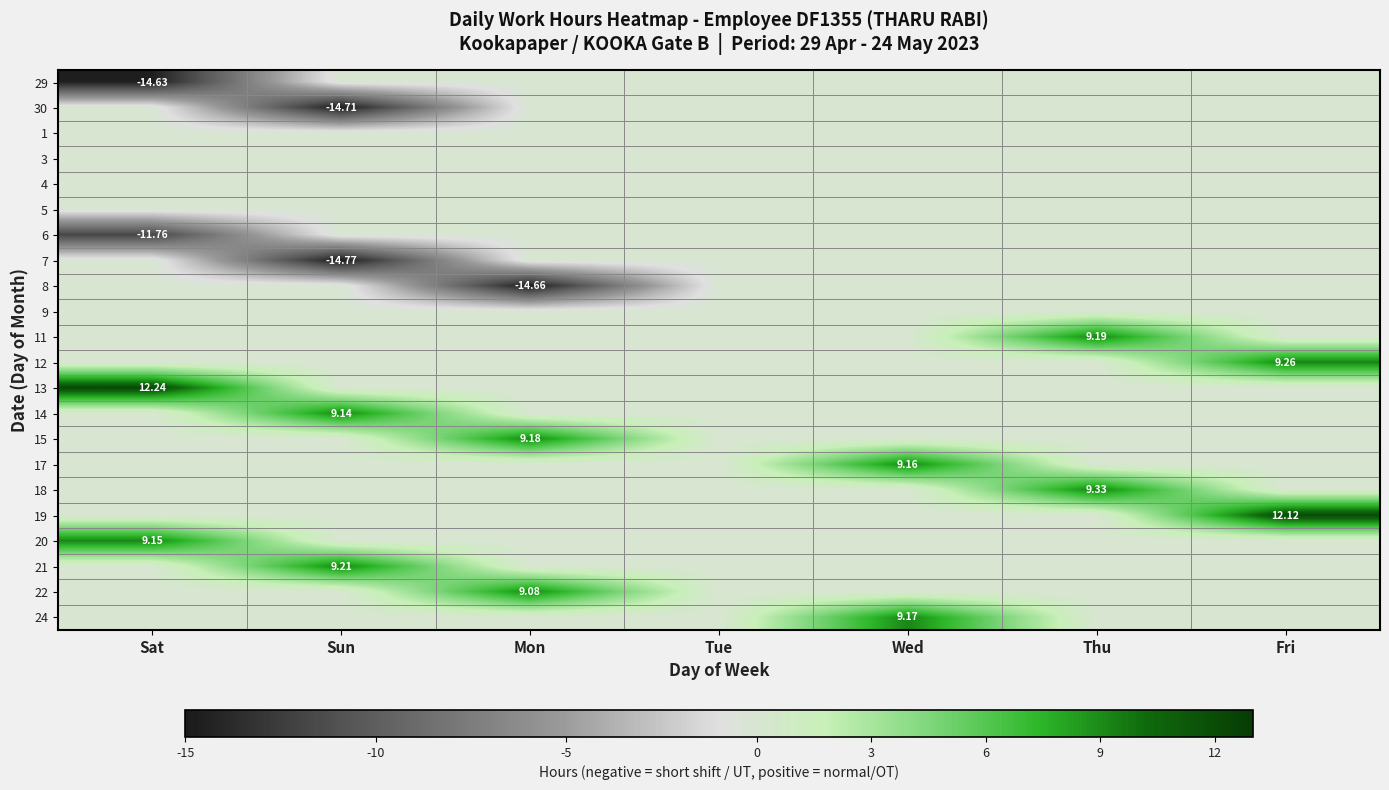

The value of 6 at Sun is 0.0. True or false?

True